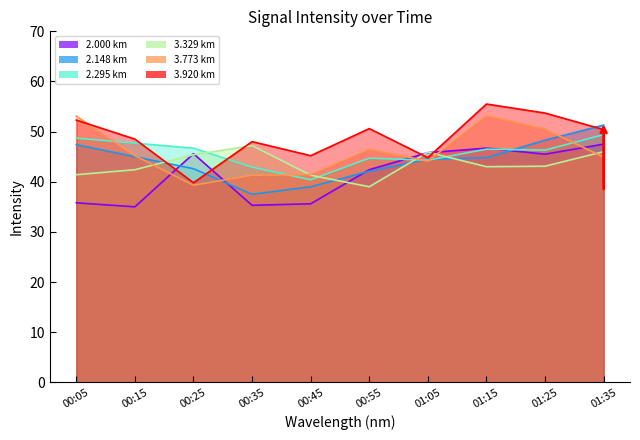

Rank the series by their maximum value, from lowest to highest.

3.329, 2.000, 2.295, 2.148, 3.773, 3.920